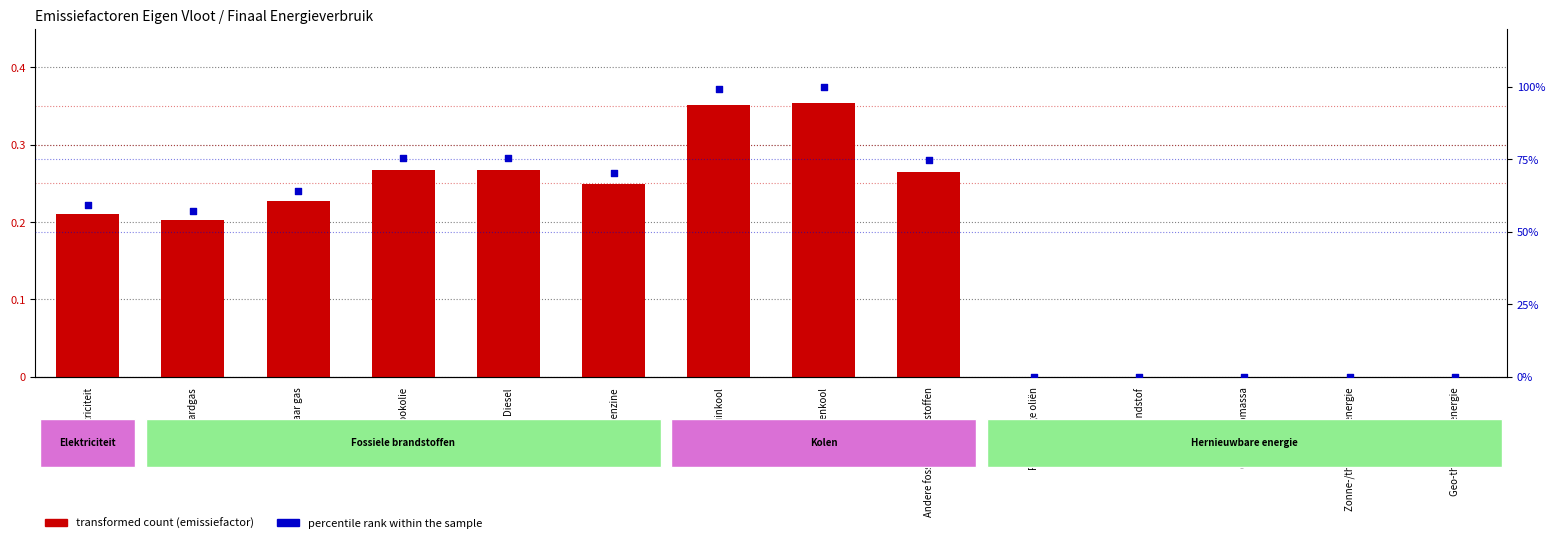

At which category is the sum across all series the highest?

Steenkool